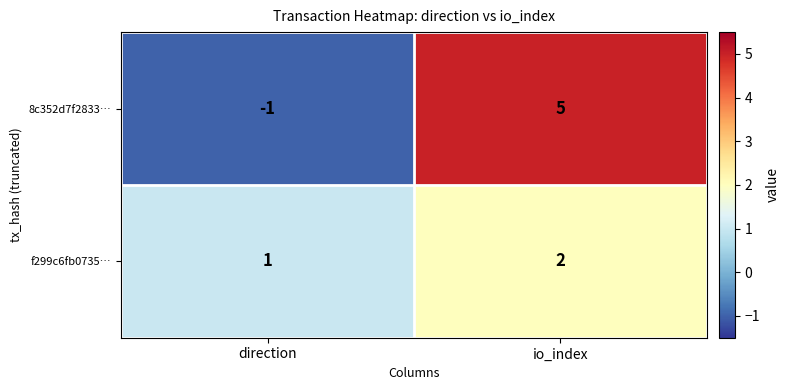

List the series in order of their overall mean, lowest first.

f299c6fb0735…, 8c352d7f2833…